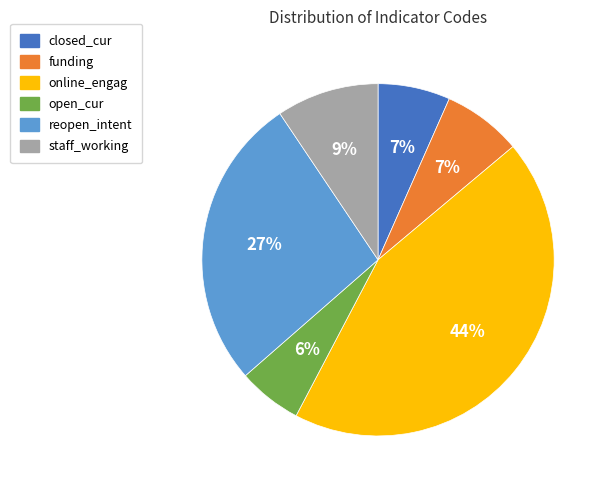

Between online_engag and staff_working, which is larger?

online_engag